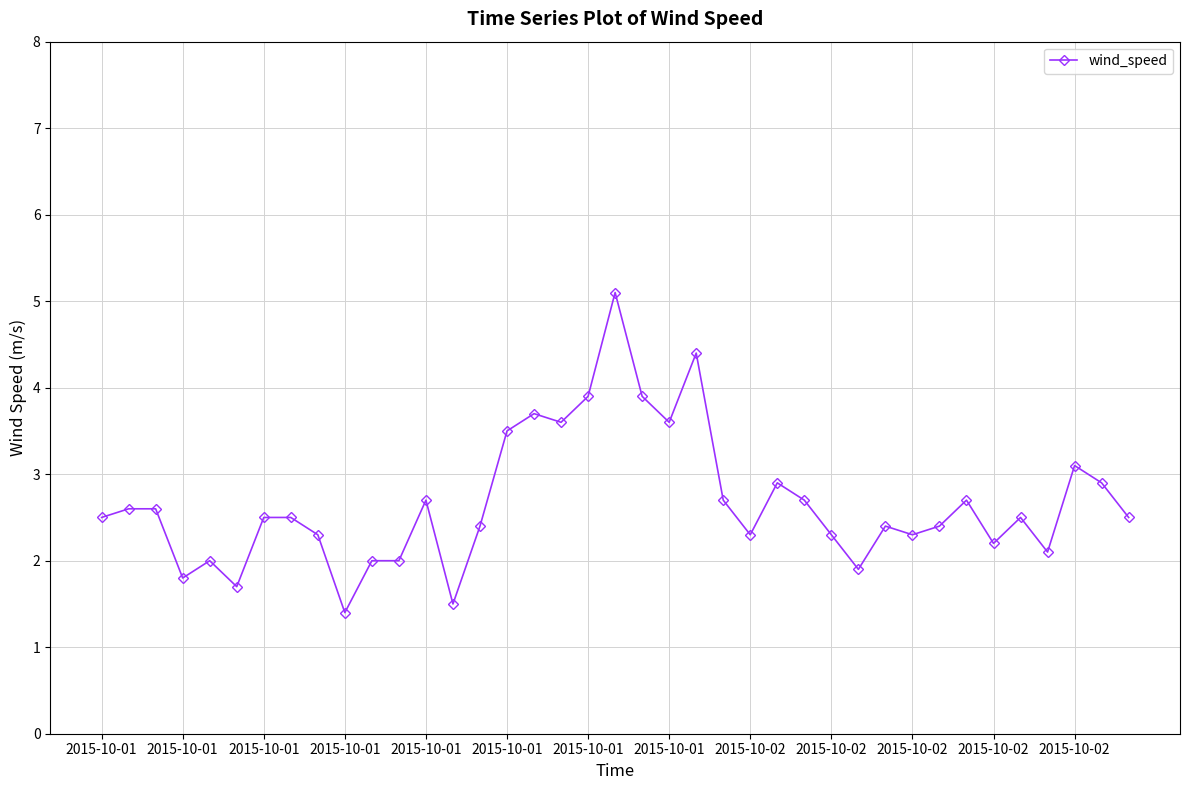

What is the difference between the second highest and second lowest values?

2.9